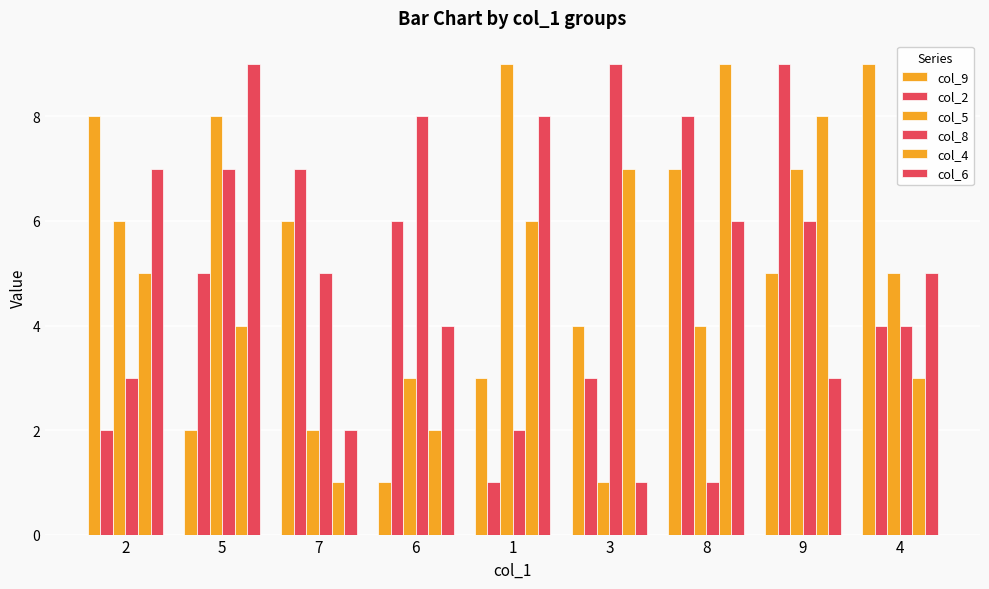

Between 5 and 6, which series saw the biggest shift?

col_5